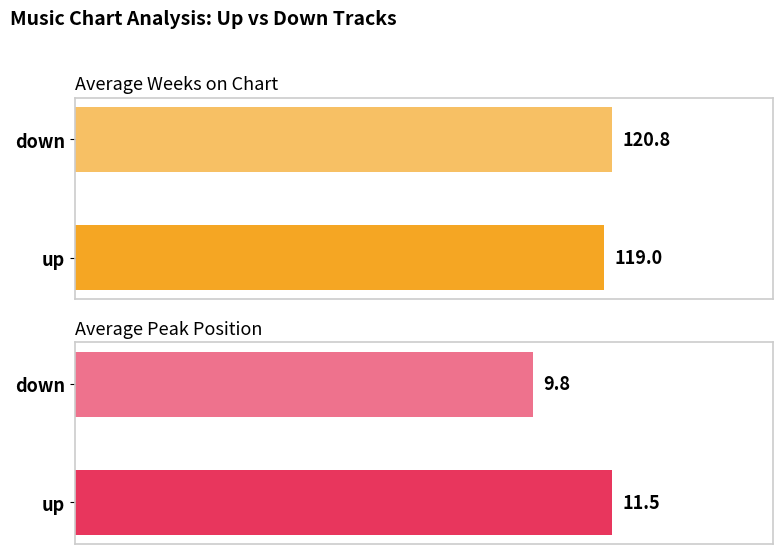

Rank the series by their average value, from lowest to highest.

Average Peak Position, Average Weeks on Chart